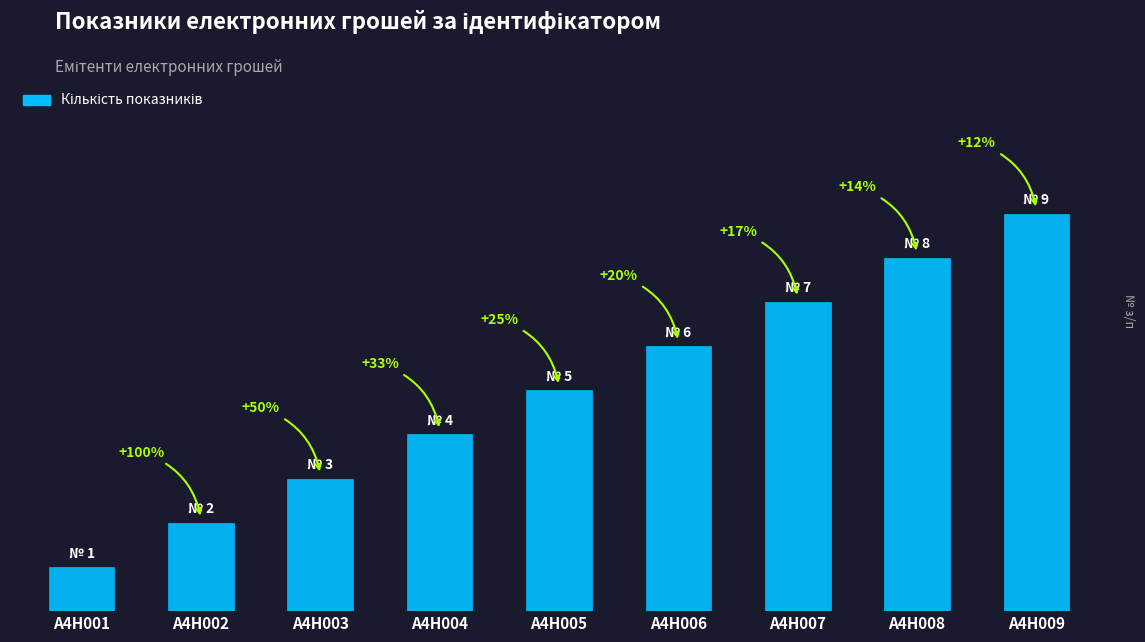

Rank the categories by value from lowest to highest.

A4H001, A4H002, A4H003, A4H004, A4H005, A4H006, A4H007, A4H008, A4H009